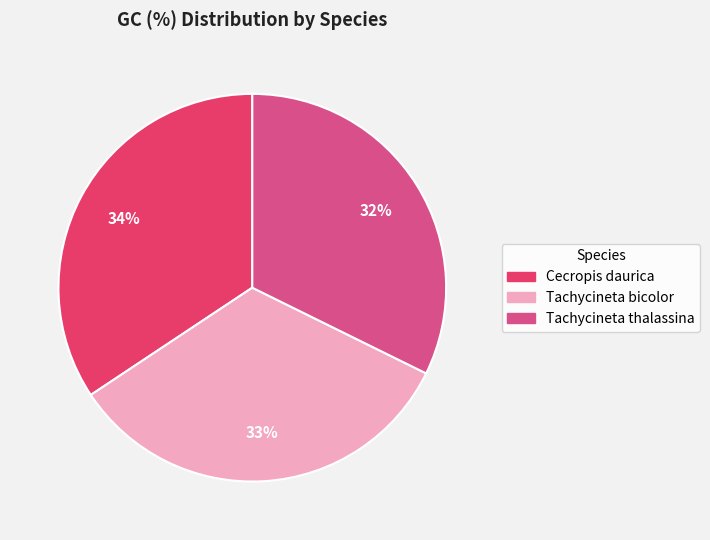

Rank the categories by value from lowest to highest.

Tachycineta thalassina, Tachycineta bicolor, Cecropis daurica